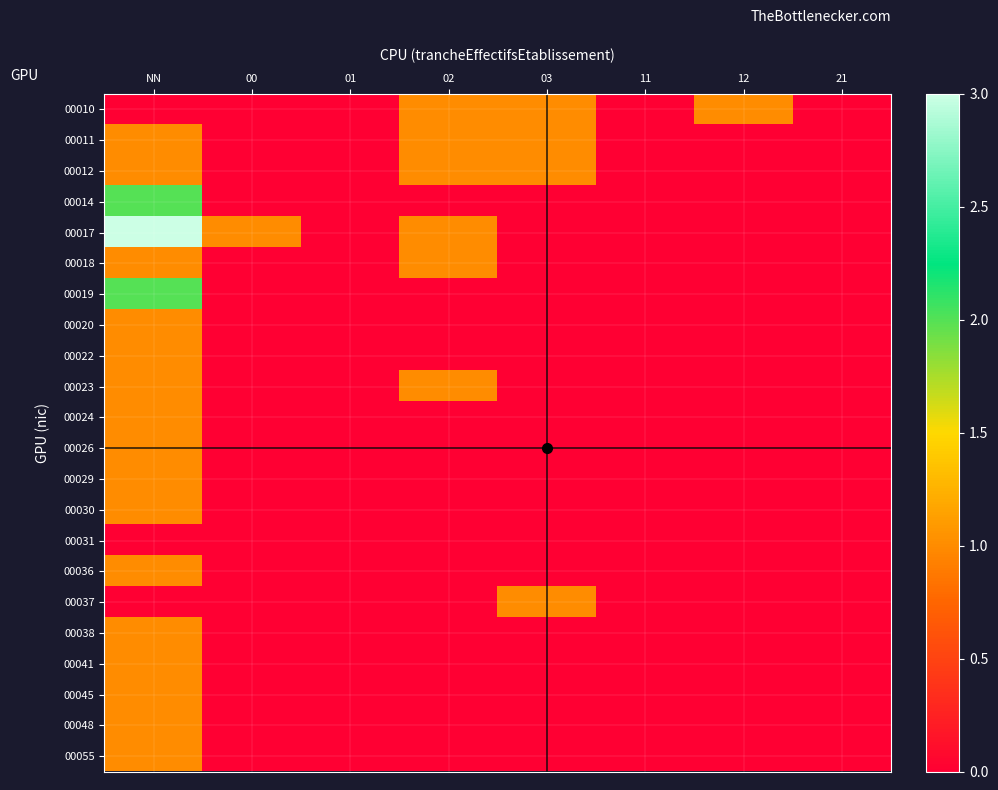

At which category is the sum across all series the highest?

NN